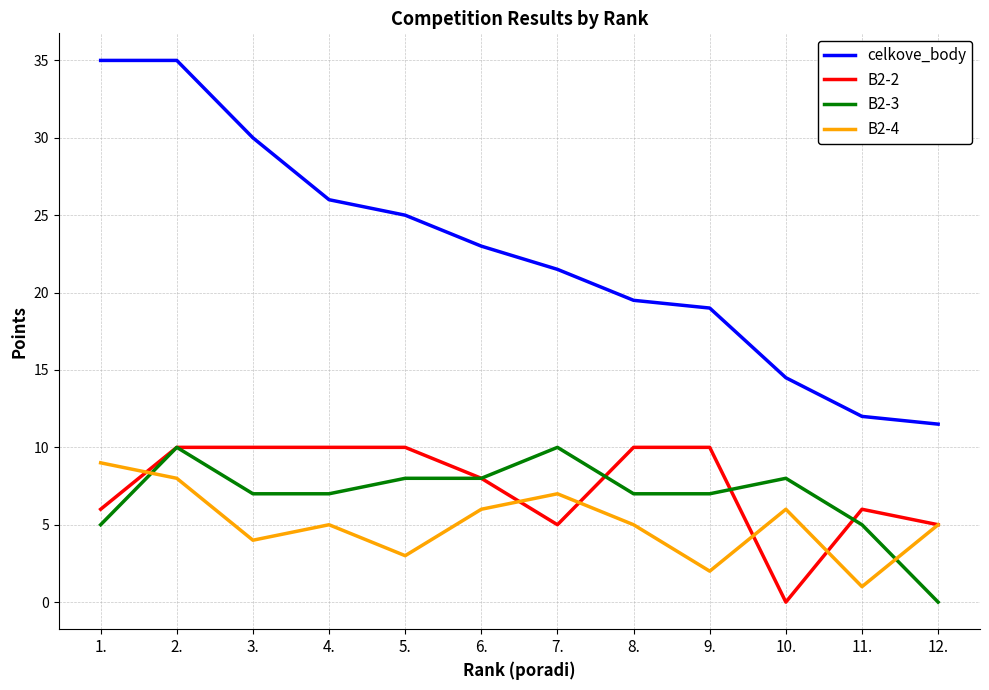

The celkove_body series shows 38.5 at 5.. True or false?

False